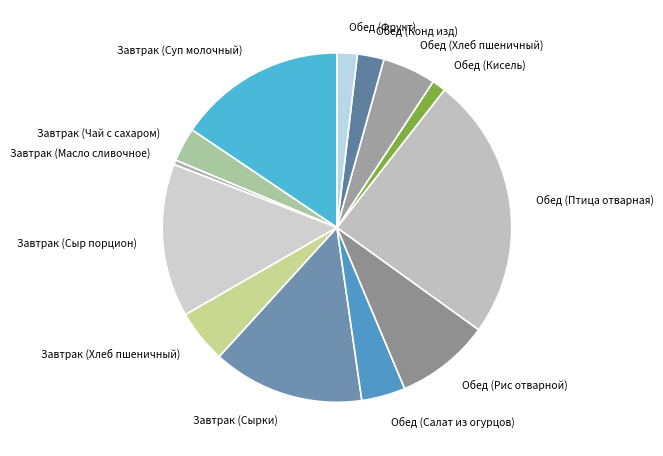

Is the sum of Завтрак (Чай с сахаром) and Завтрак (Сыр порцион) greater than half?

No